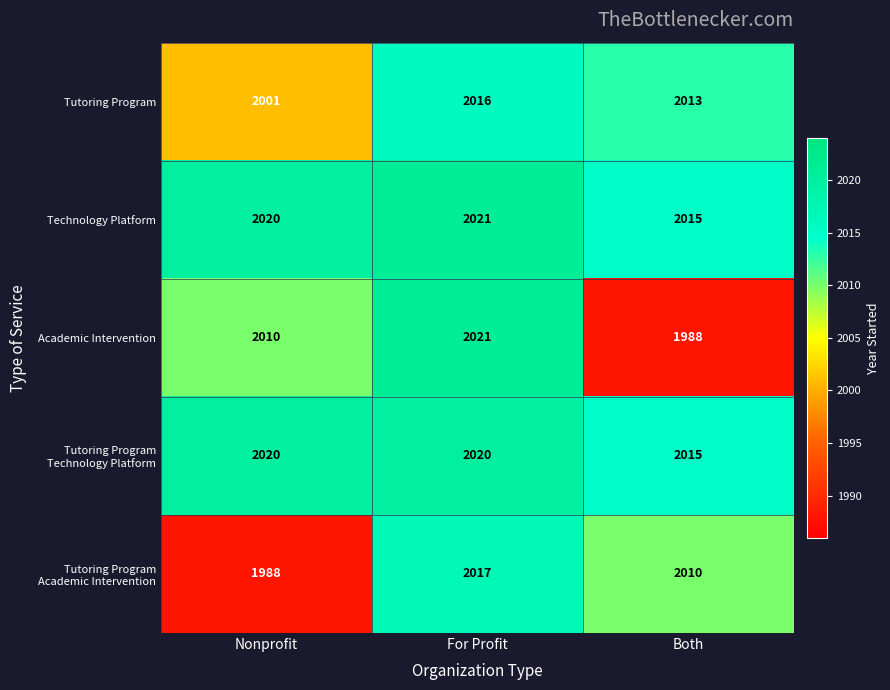

Rank the categories by Academic Intervention value from lowest to highest.

Both, Nonprofit, For Profit